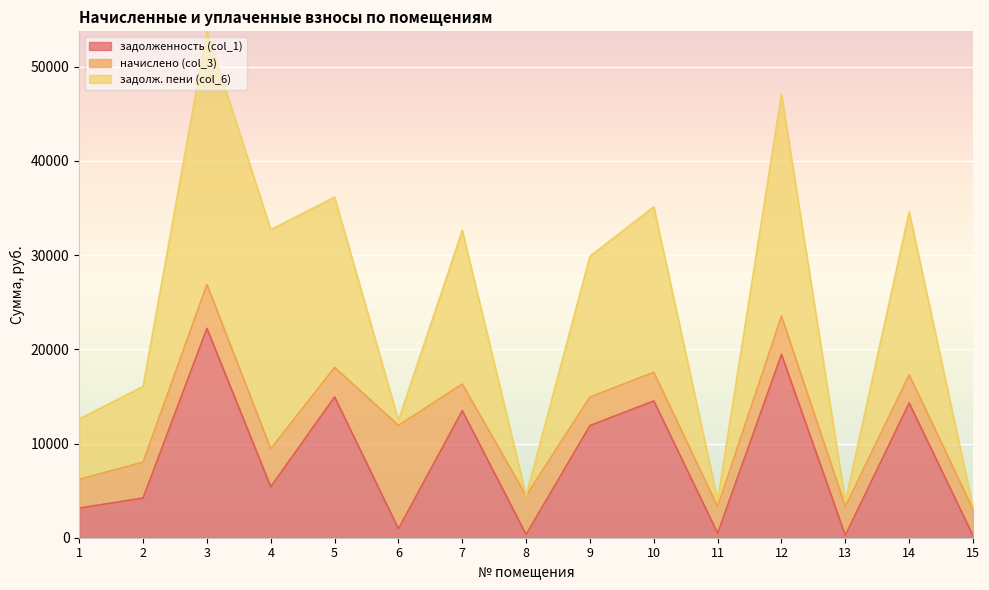

What is the value of the начислено (col_3) point at the 14th from the left?

2993.8